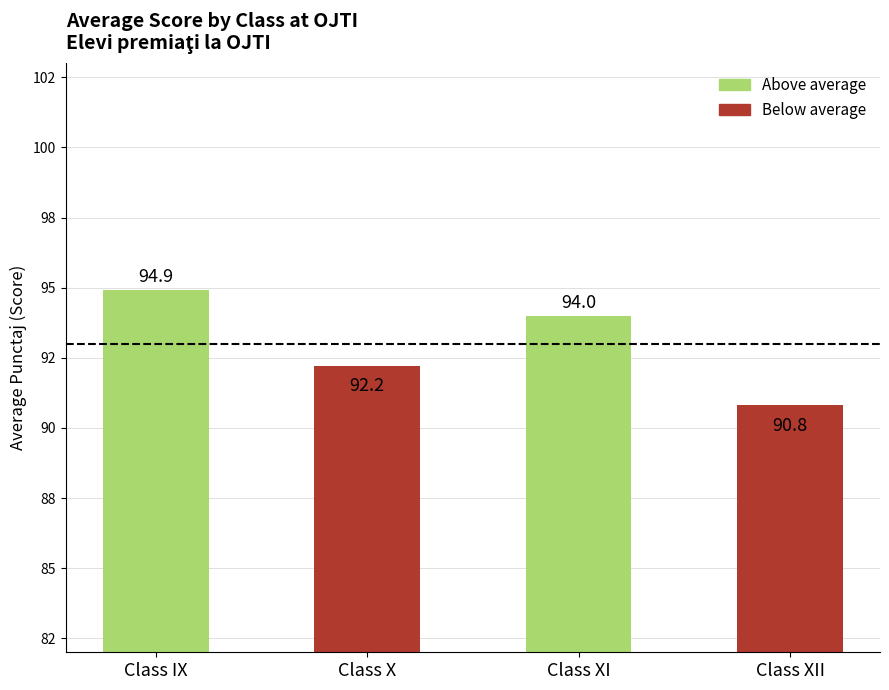

Reading left to right, extract all data points from this chart.

94.9	92.2	94.0	90.8